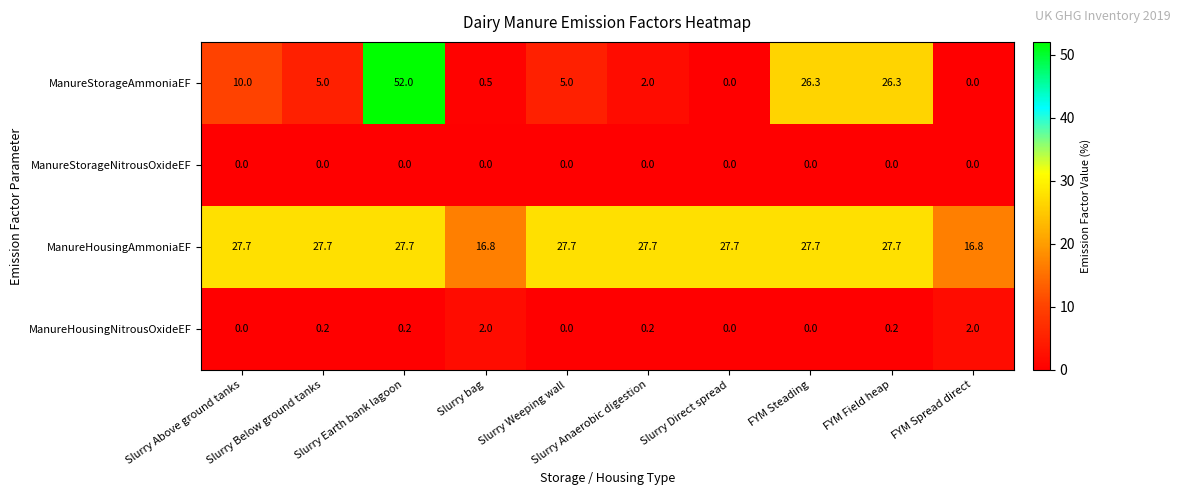

List the series in order of their peak value, highest first.

ManureStorageAmmoniaEF, ManureHousingAmmoniaEF, ManureHousingNitrousOxideEF, ManureStorageNitrousOxideEF